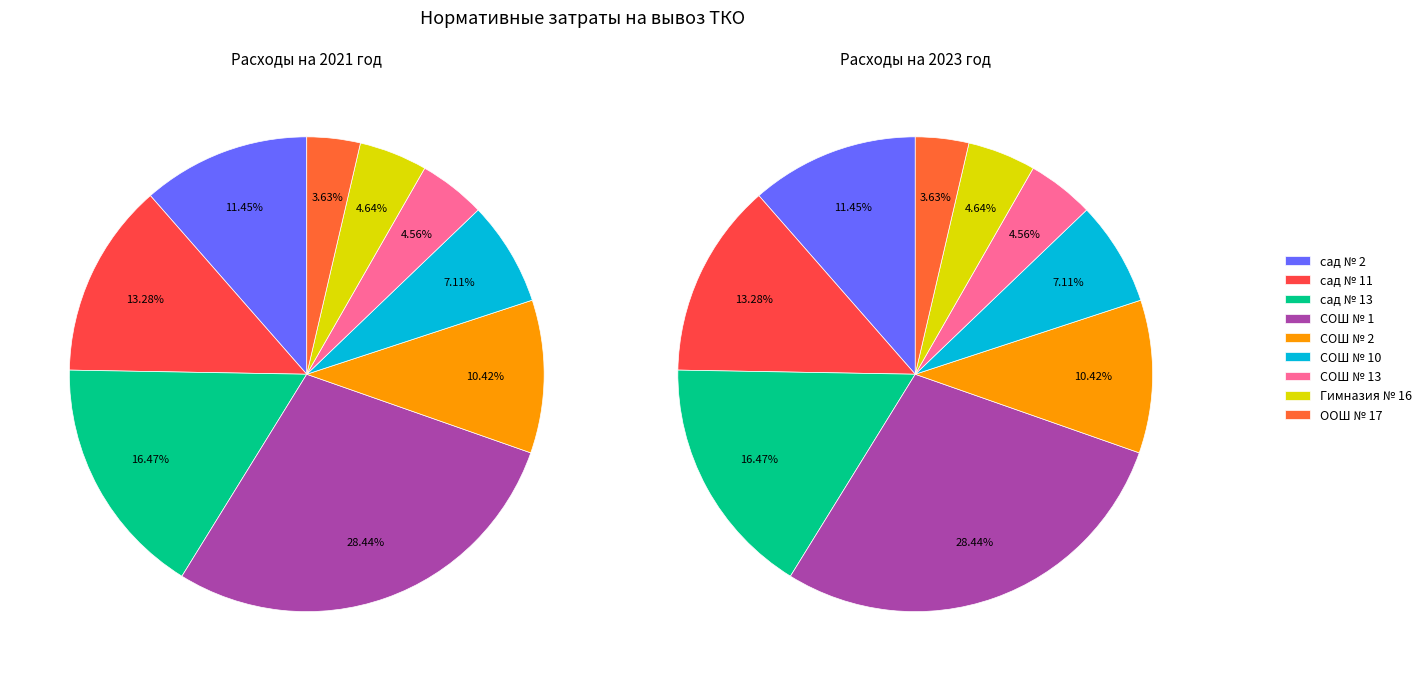

The 8 slice represents 1% of the pie. True or false?

False